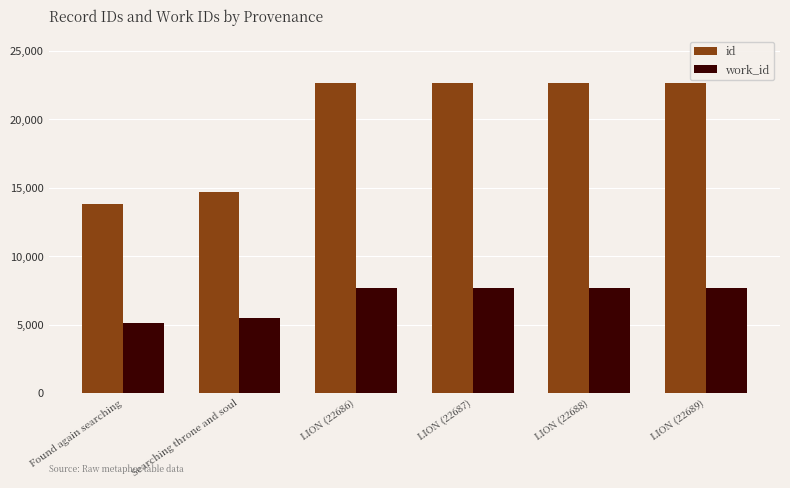

What is the total value across all series at Searching throne and soul?

20188